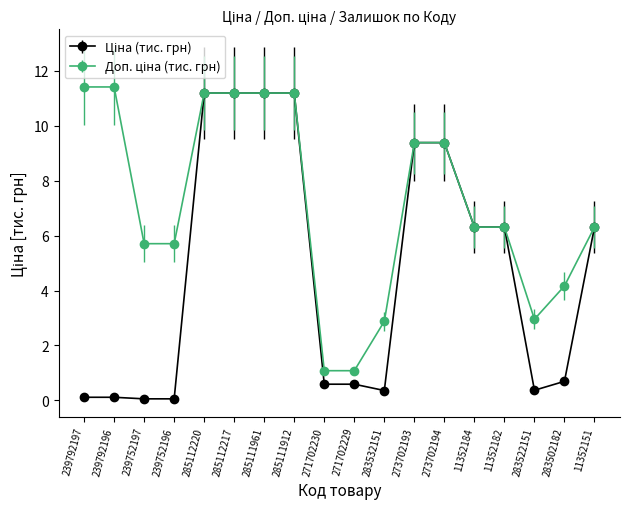

What position from the left is 11352151?

18